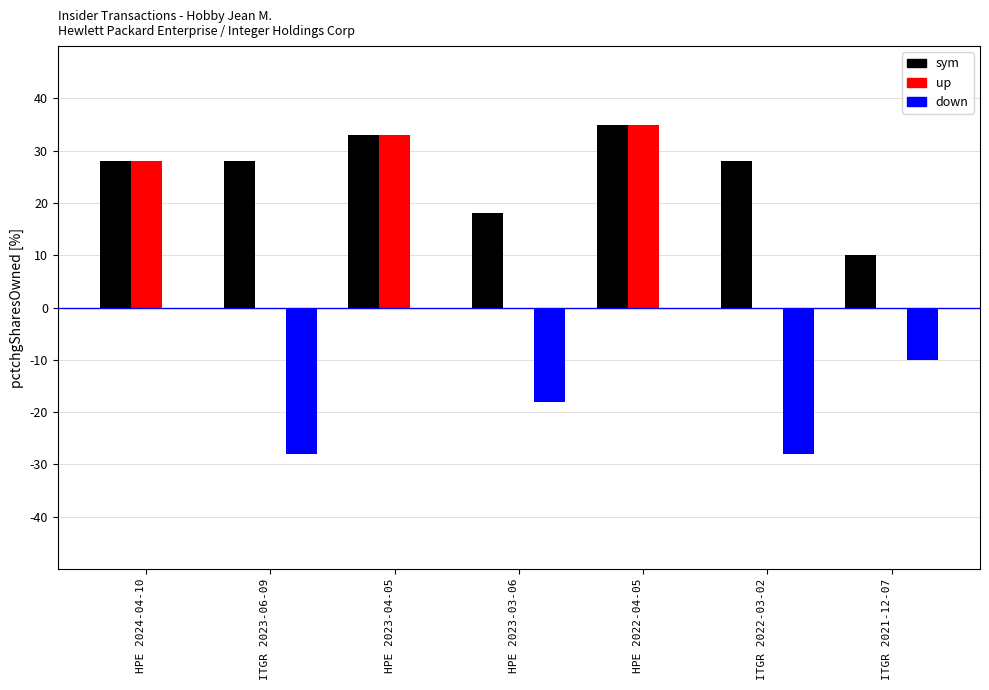

At which label does up reach its minimum?

ITGR 2023-06-09